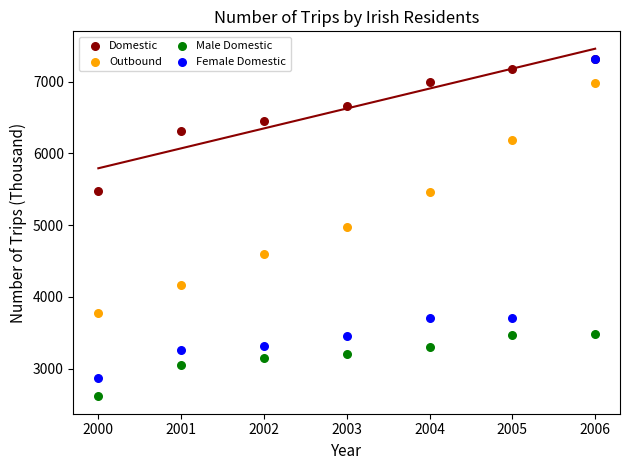

In the Female Domestic series, what Y value is closest to 5087?

3702